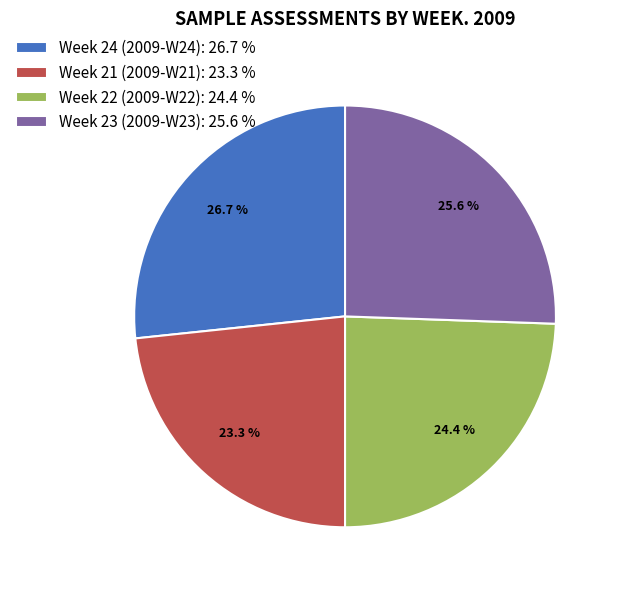

What is the largest slice in the pie chart?

Week 24 (2009-W24)